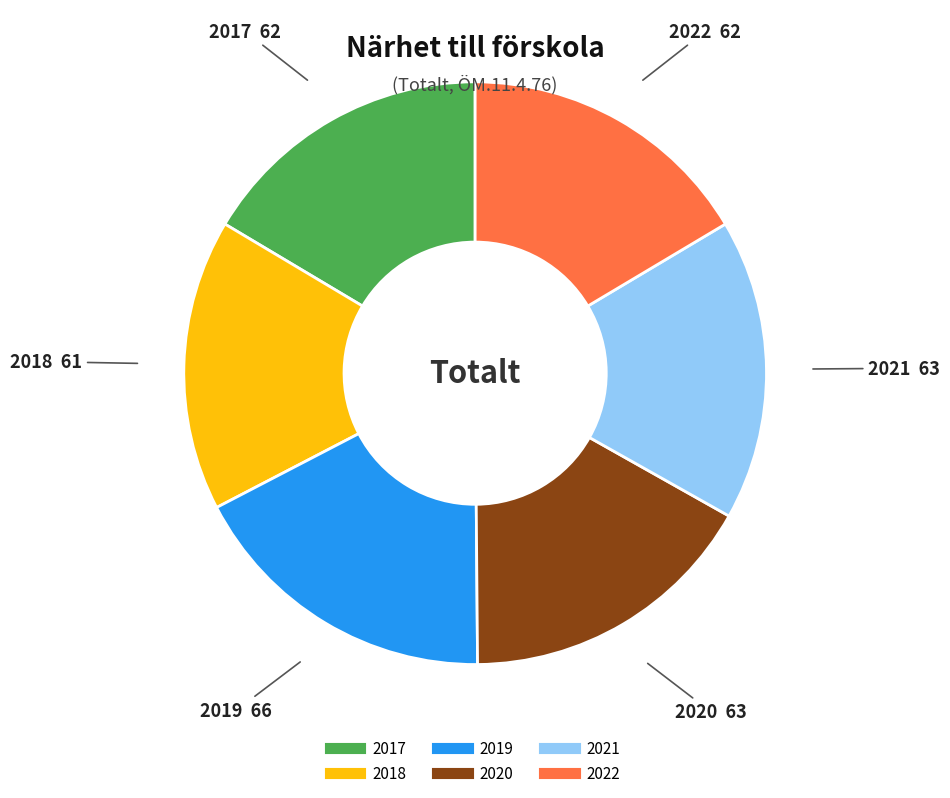

Does any single category account for the majority?

No